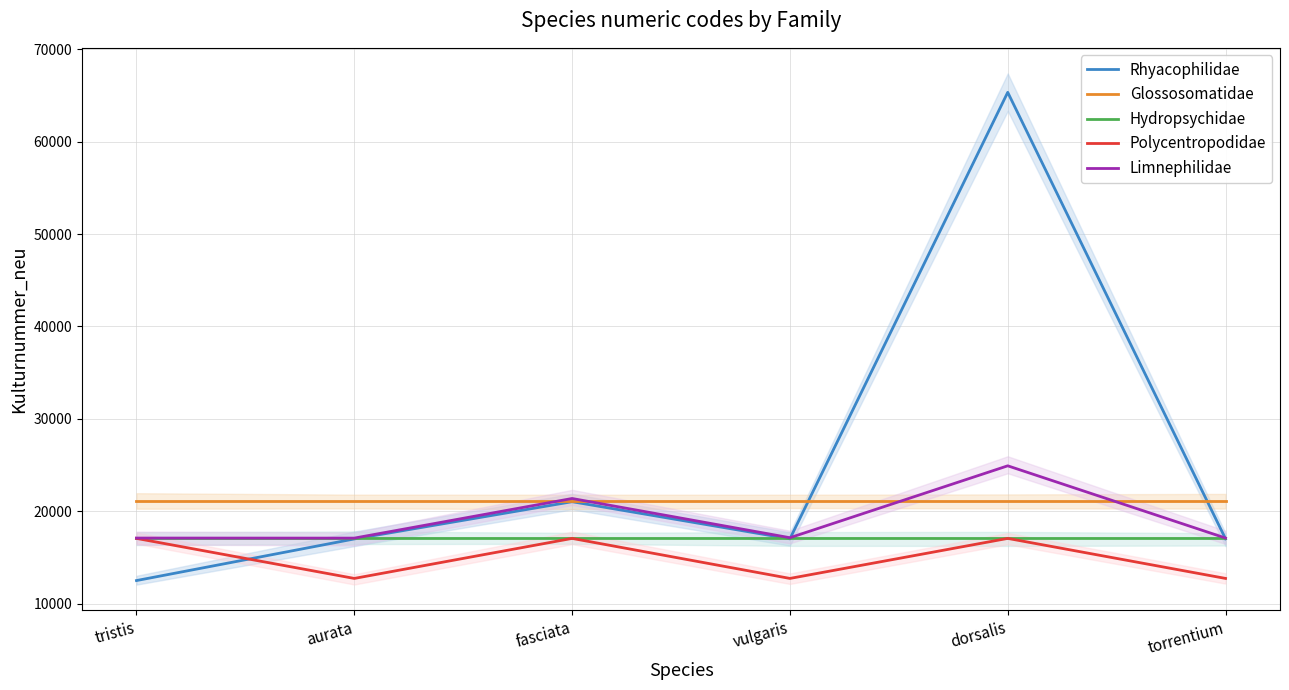

How many lines are shown in the chart?

5